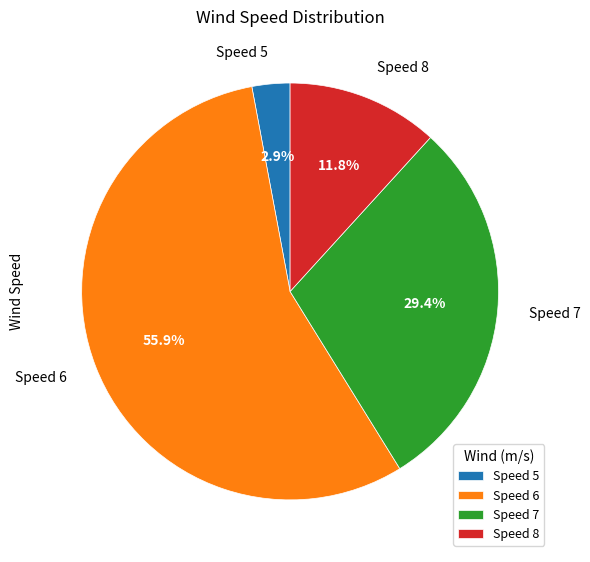

How many slices are in this pie chart?

4